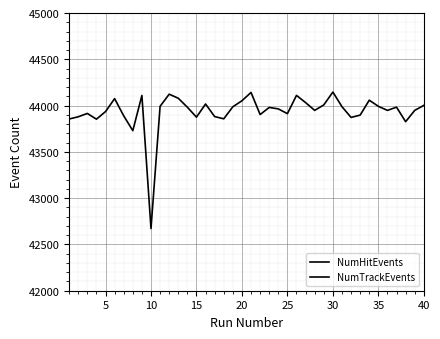

Count the number of data series in this chart.

2